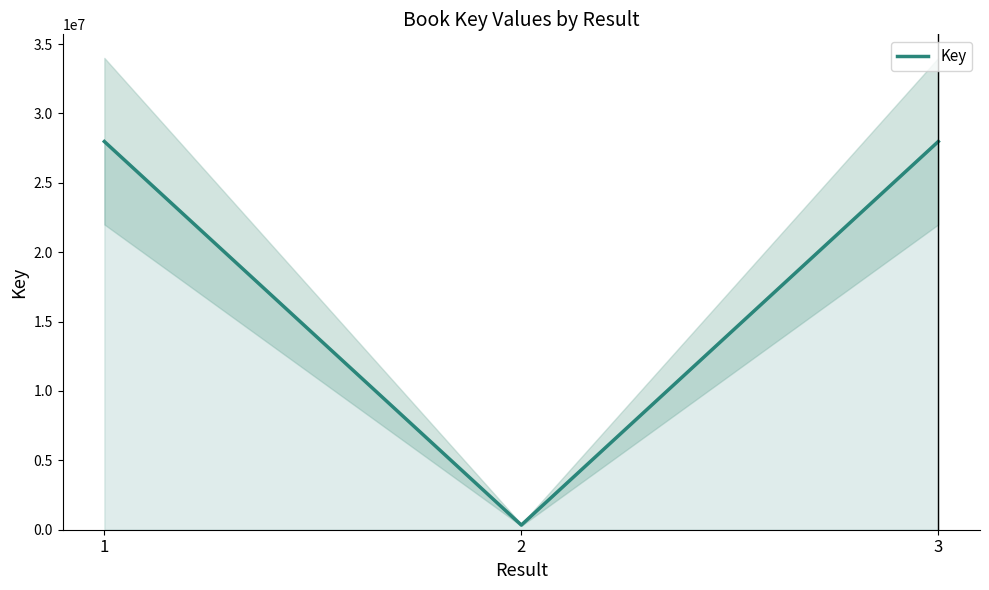

What is the average value?

18763133